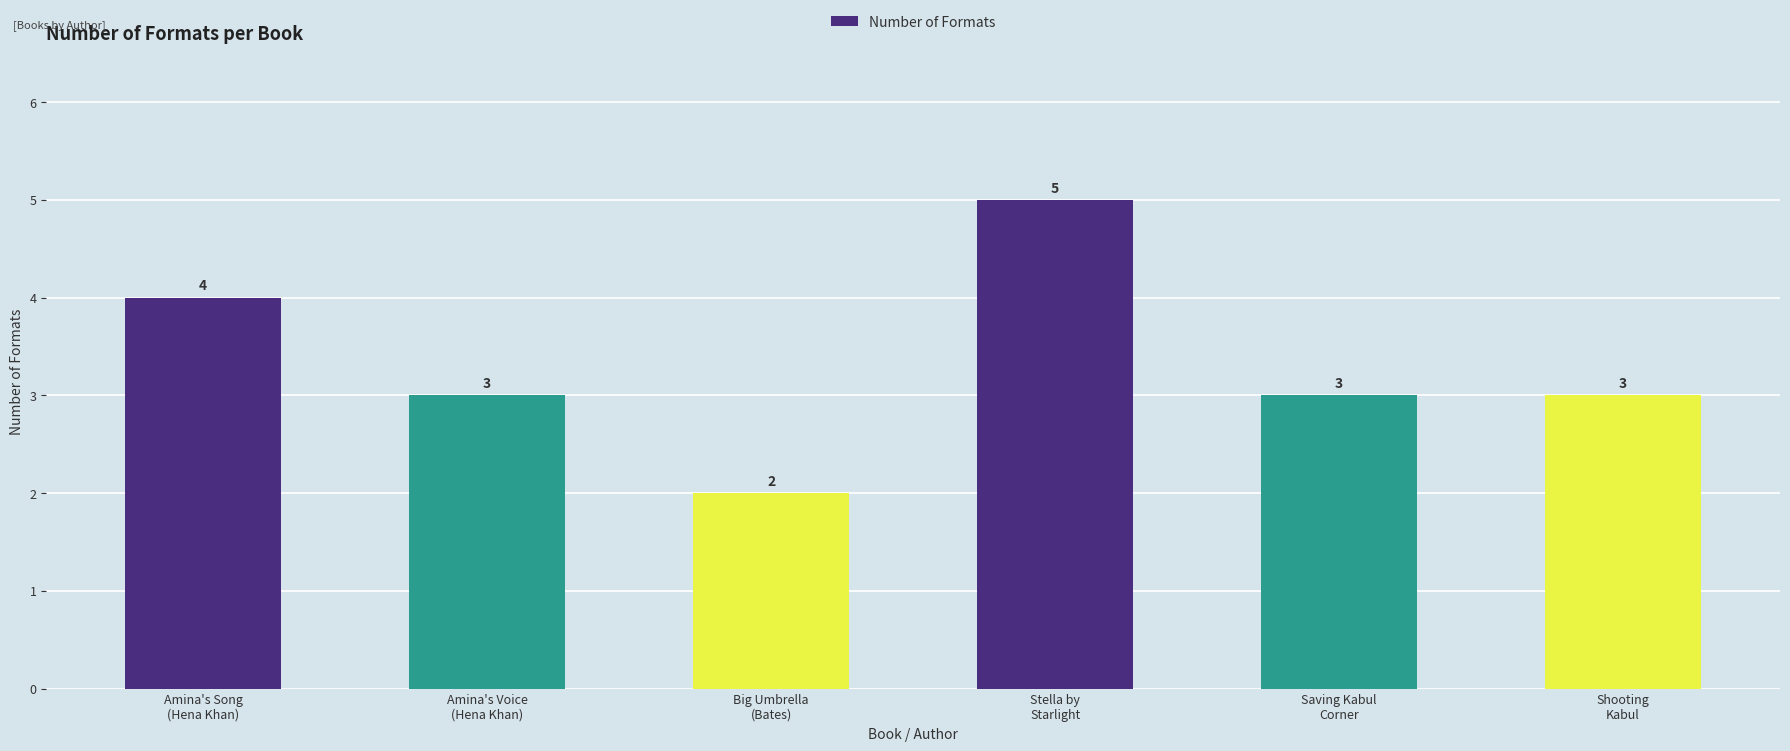

What is the approximate value at Shooting
Kabul?

3